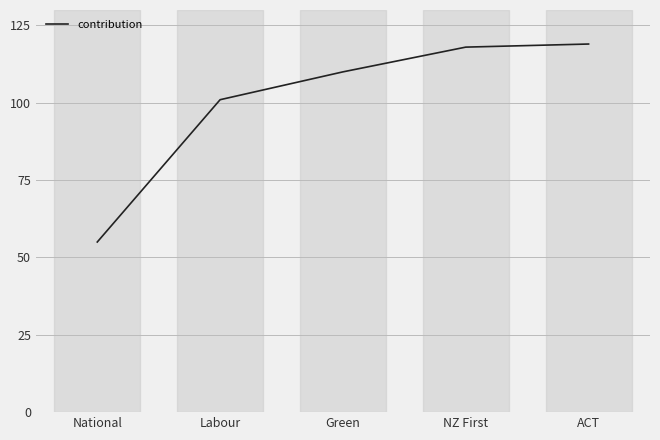

True or false: the data shows 81 at National.

False